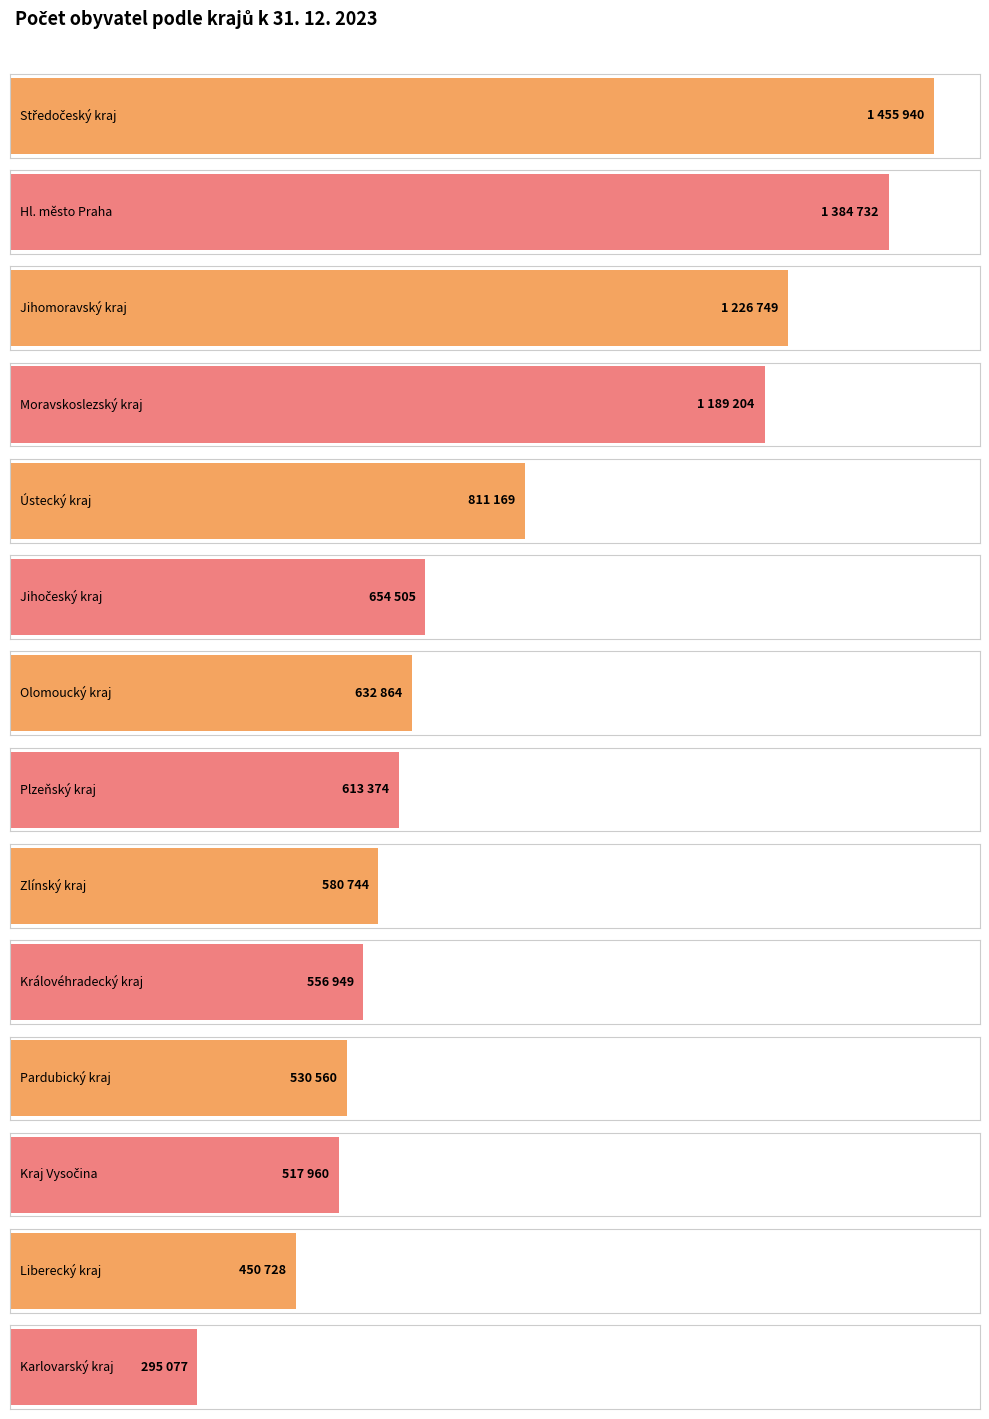

Reading left to right, transcribe all the data shown in this chart.

Středočeský kraj=1455940	Hl. město Praha=1384732	Jihomoravský kraj=1226749	Moravskoslezský kraj=1189204	Ústecký kraj=811169	Jihočeský kraj=654505	Olomoucký kraj=632864	Plzeňský kraj=613374	Zlínský kraj=580744	Královéhradecký kraj=556949	Pardubický kraj=530560	Kraj Vysočina=517960	Liberecký kraj=450728	Karlovarský kraj=295077